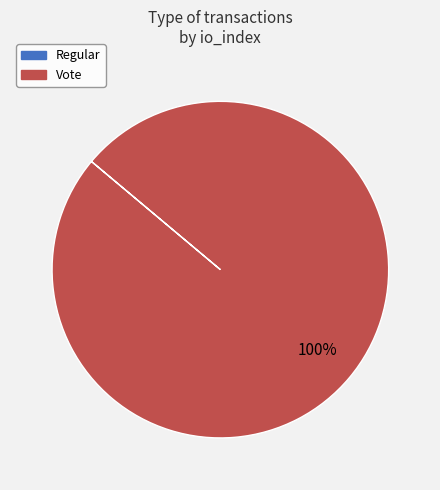

Does any single category account for the majority?

Yes